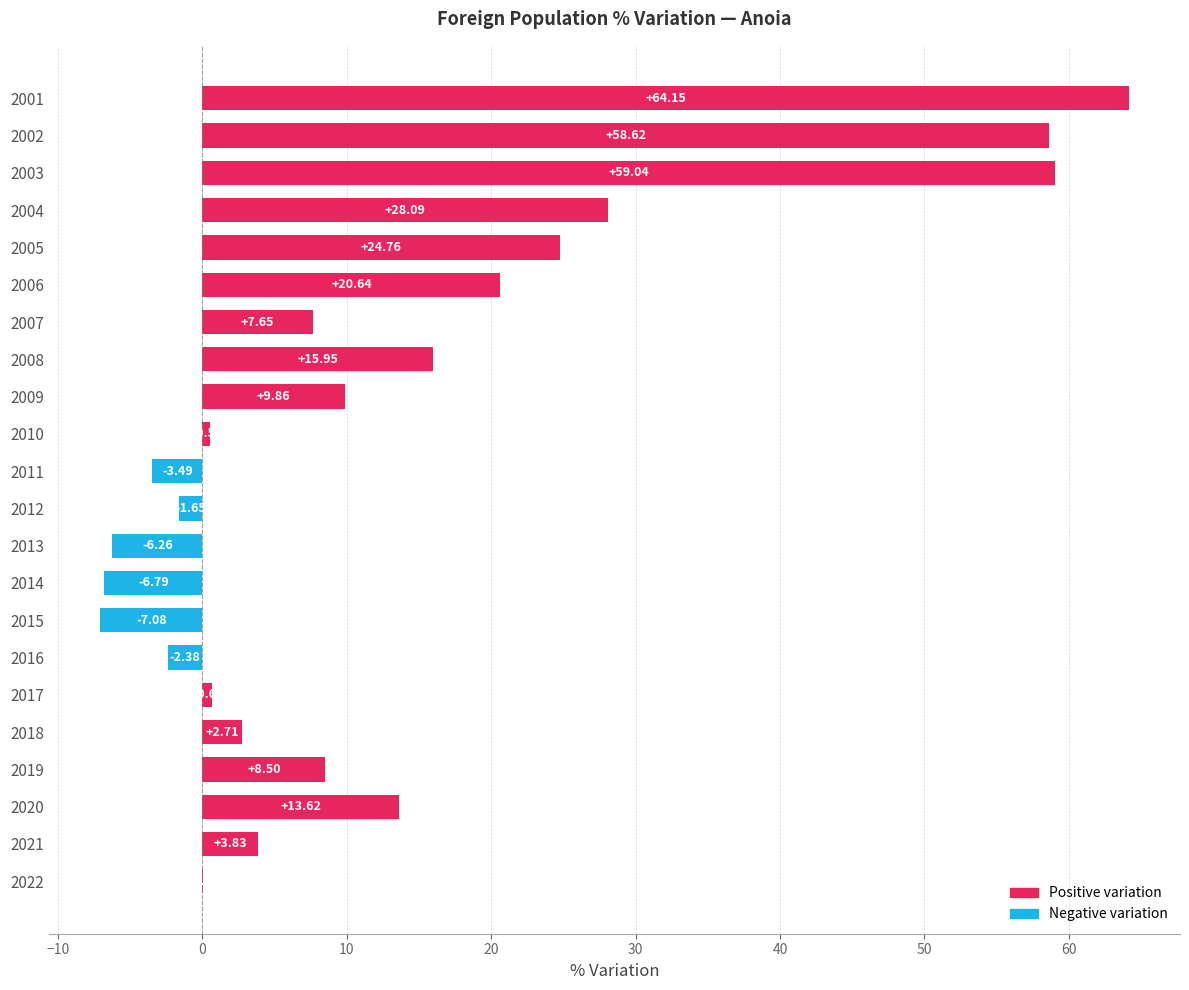

What is the change in value from 2020 to 2017?

-13.0